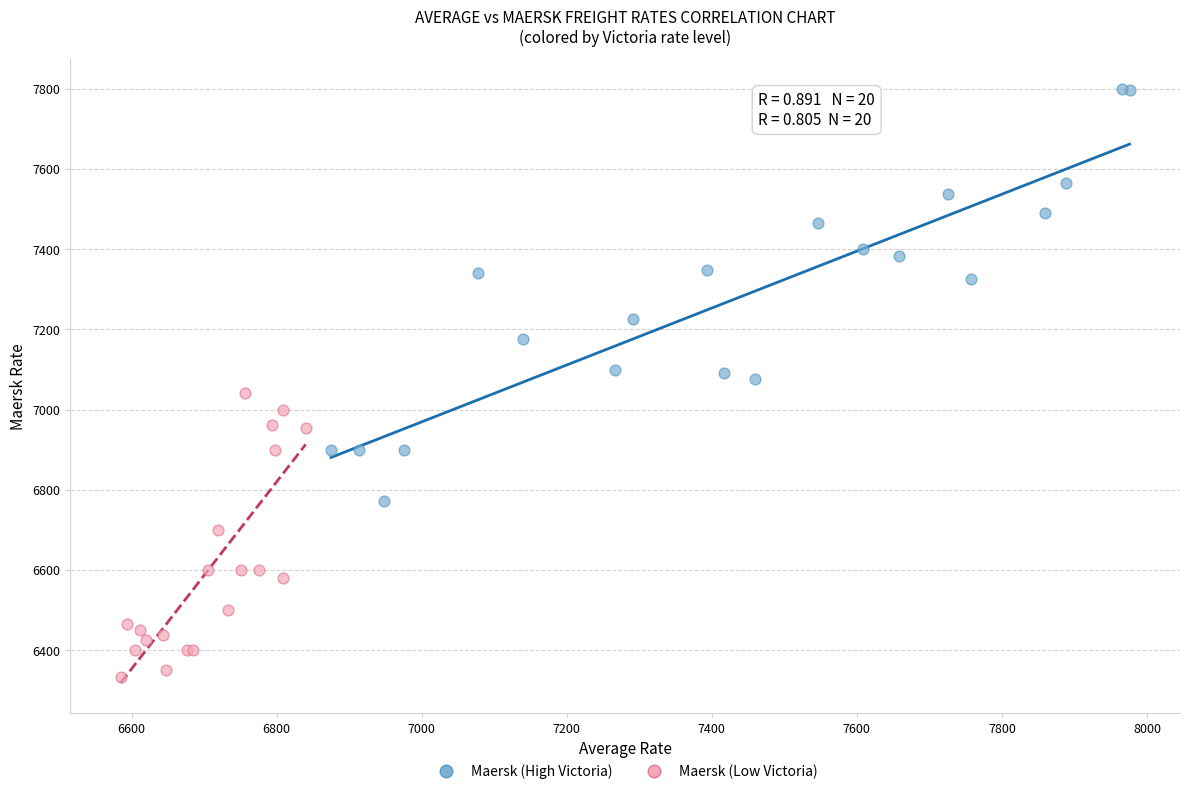

Which series reaches the minimum Y coordinate?

Maersk (Low Victoria)